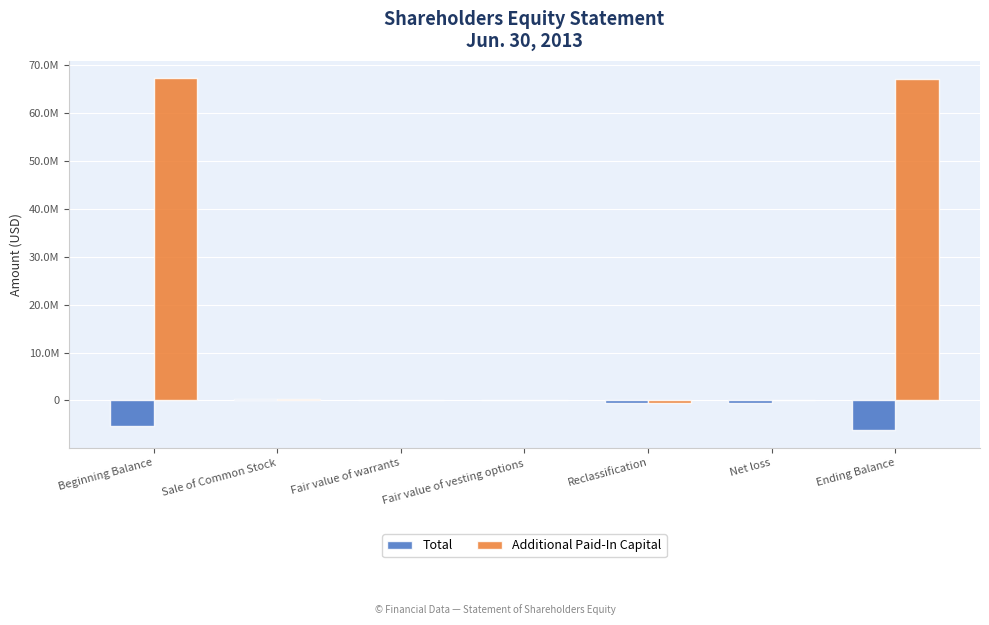

The value of Total at Reclassification is -204051. True or false?

False